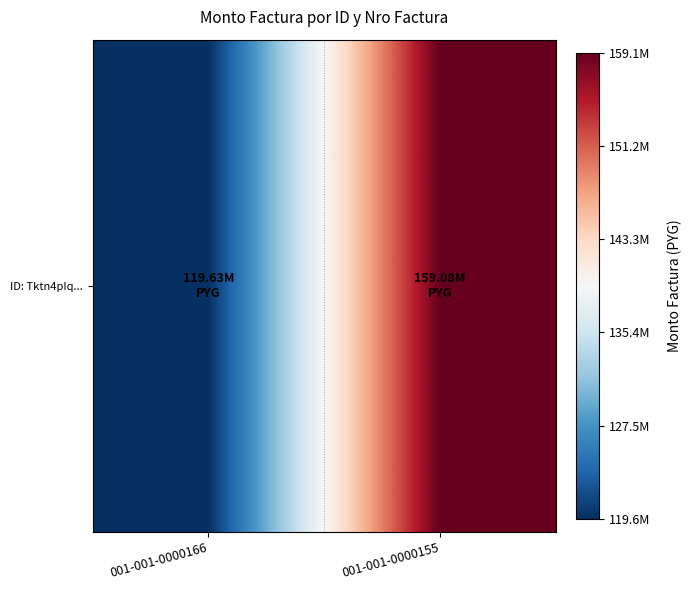

Reading right to left, transcribe all the data shown in this chart.

001-001-0000155=159080121	001-001-0000166=119628558